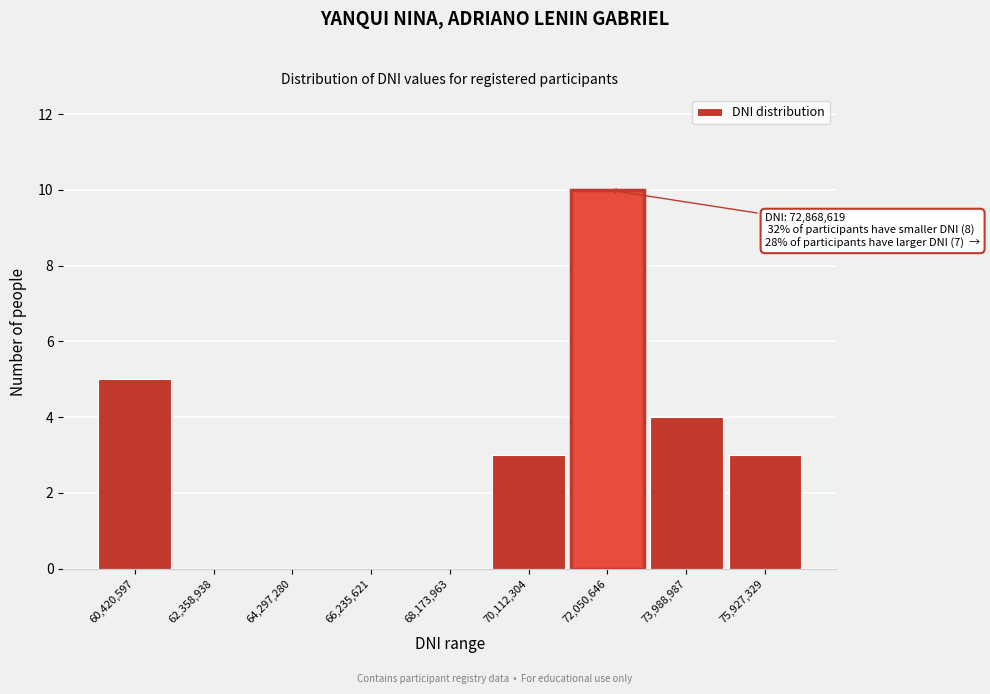

Reading right to left, transcribe all the data shown in this chart.

75,927,329=3	73,988,987=4	72,050,646=10	70,112,304=3	68,173,963=0	66,235,621=0	64,297,280=0	62,358,938=0	60,420,597=5